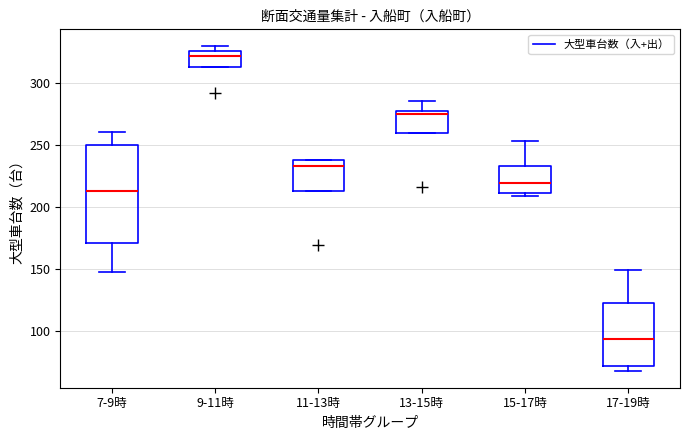

Reading left to right, read every box against the y-axis: the position of its median line, the range the box covers, and the ends of its whiskers. The values are not printed on the chart, so give them approximately, as read against the axis.

7-9時: median 215, box 170 to 250, whiskers 145 to 260
9-11時: median 320, box 315 to 325, whiskers 315 to 330
11-13時: median 235, box 215 to 240, whiskers 215 to 240
13-15時: median 275, box 260 to 280, whiskers 260 to 285
15-17時: median 220, box 210 to 235, whiskers 210 (just below the box's lower edge) to 255
17-19時: median 95, box 70 to 120, whiskers 65 to 150